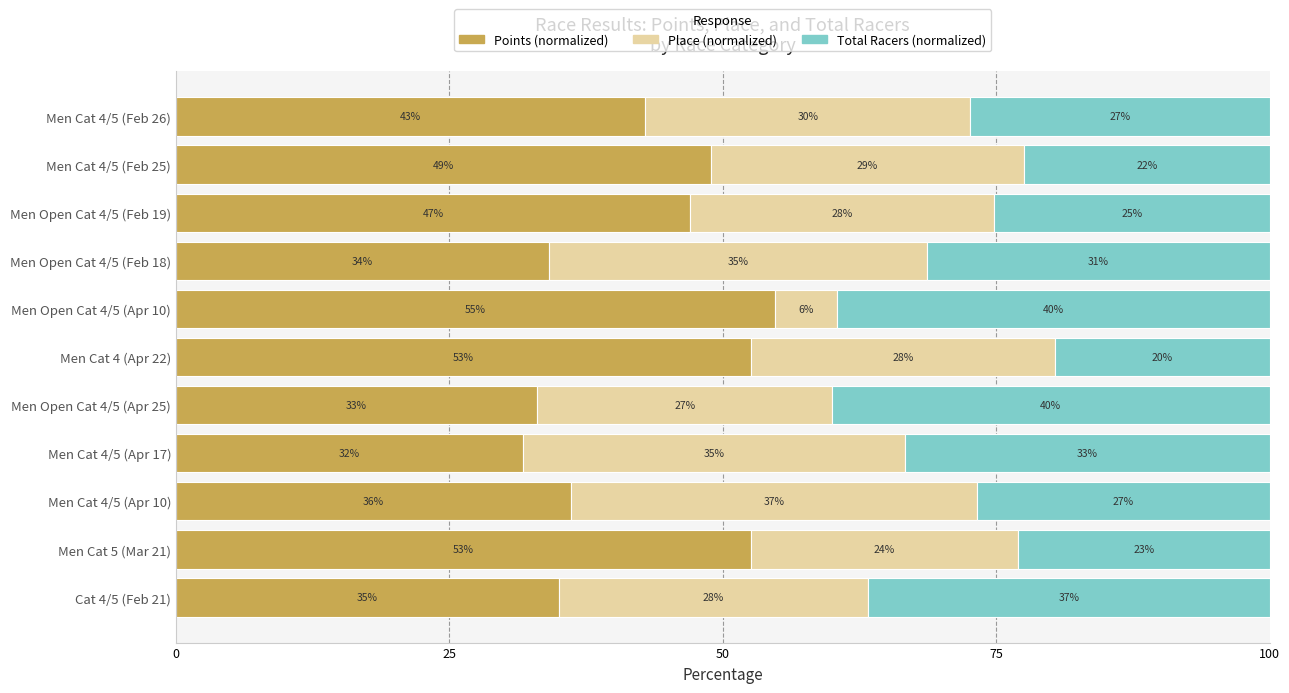

Count the number of data series in this chart.

3